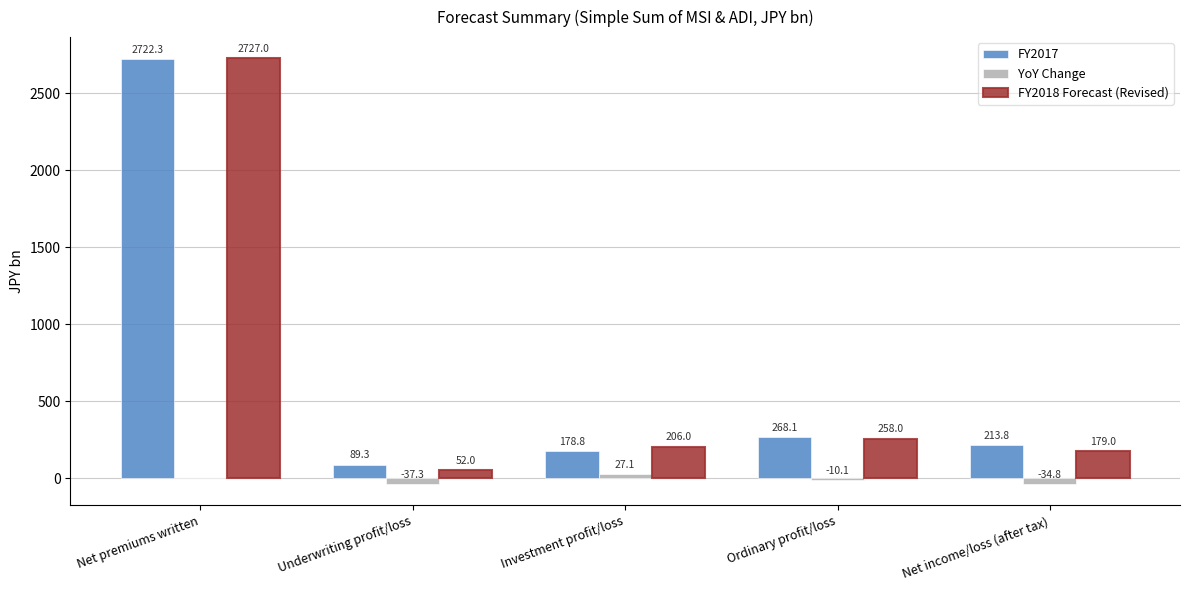

Are the bars grouped side by side (vs. stacked)?

Yes